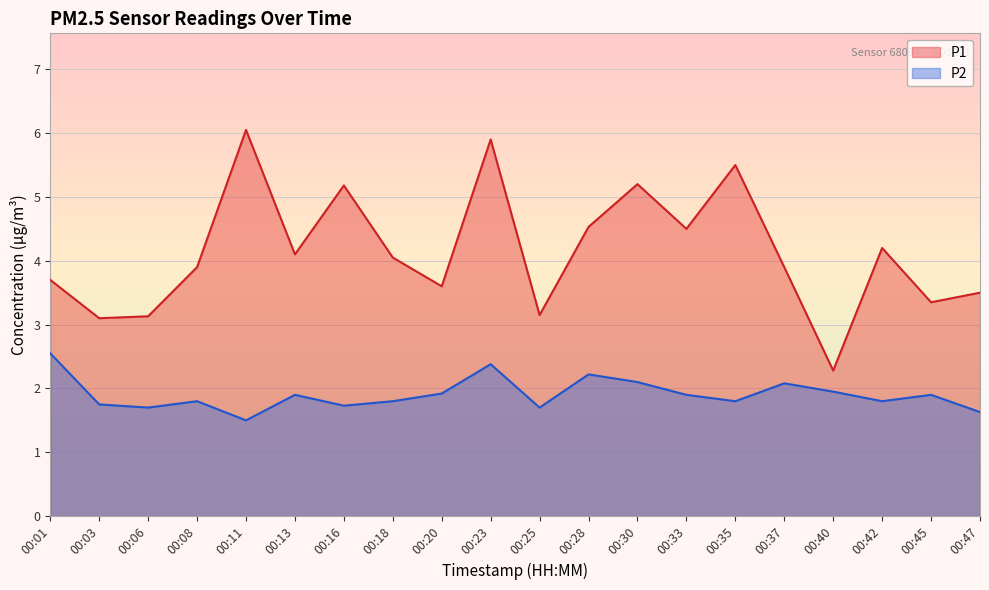

True or false: P2 has more than 1 interior local peaks.

True